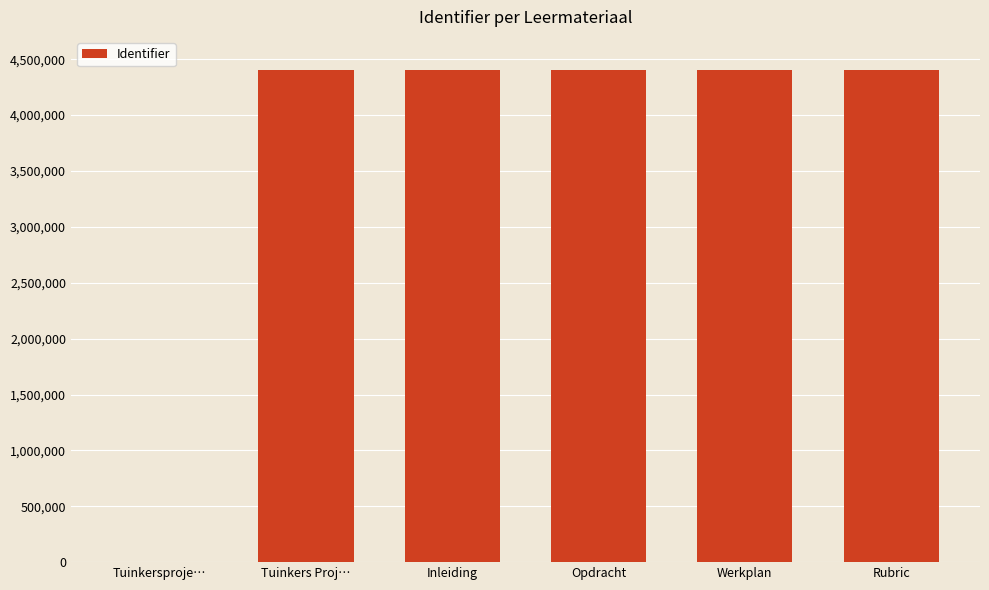

True or false: the data shows 4400165 at Tuinkers Proj….

True